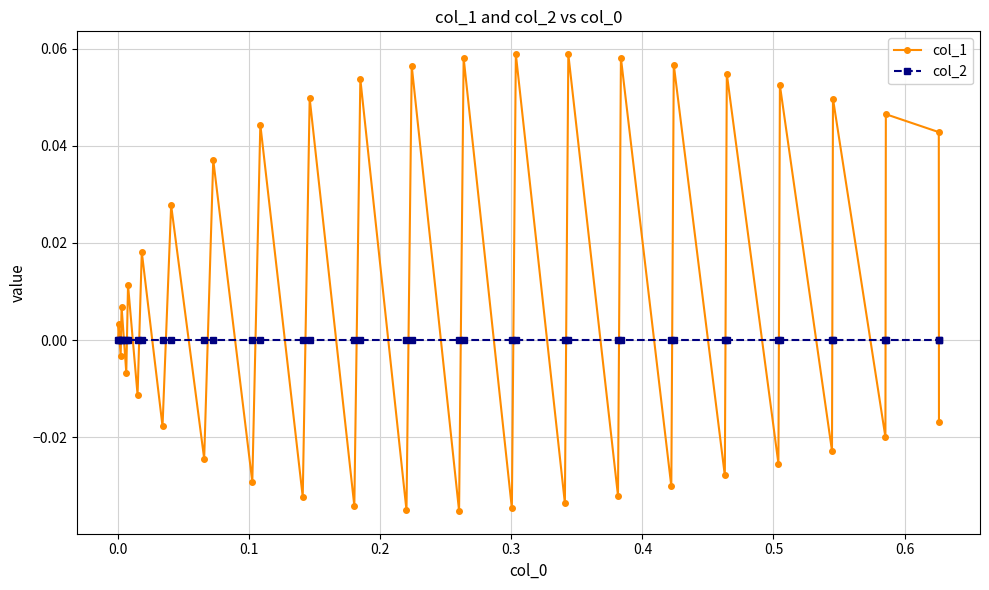

Which series has the largest range (max minus min)?

col_1